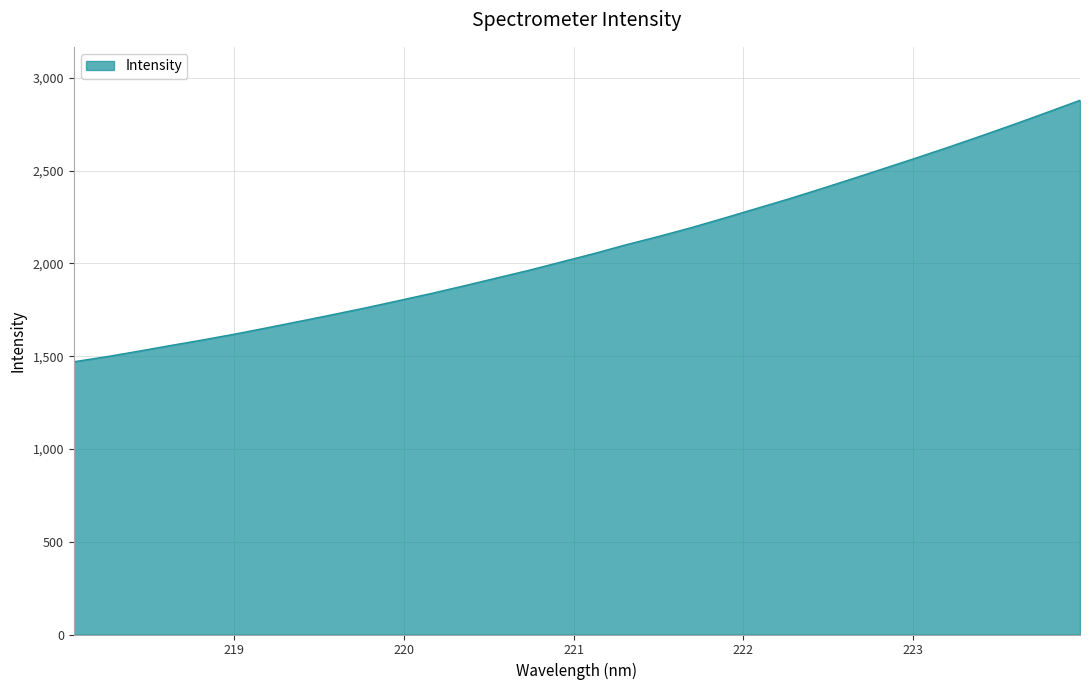

True or false: there are more than 0 points higher than both neighbors.

False